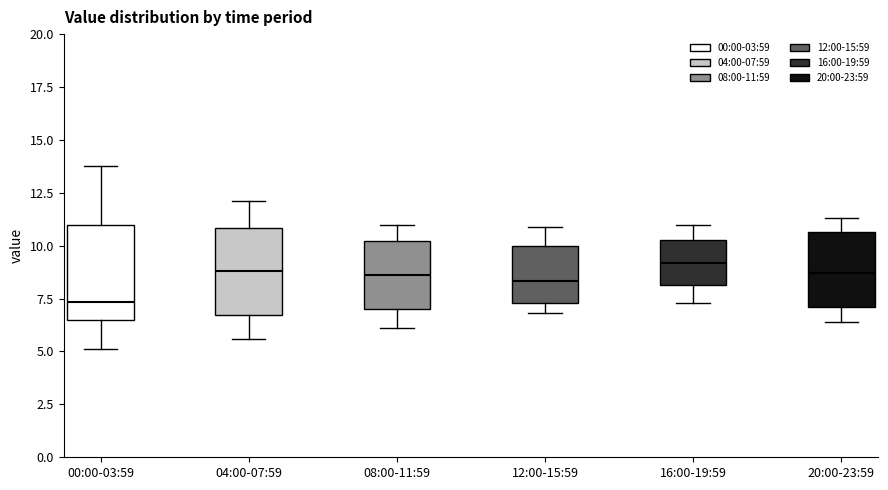

Reading left to right, read every box against the y-axis: the position of its median line, the range the box covers, and the ends of its whiskers. The values are not printed on the chart, so give them approximately, as read against the axis.

00:00-03:59: median 7.5, box 6.5 to 11.0, whiskers 5.0 to 14.0
04:00-07:59: median 9.0, box 6.5 to 11.0, whiskers 5.5 to 12.0
08:00-11:59: median 8.5, box 7.0 to 10.0, whiskers 6.0 to 11.0
12:00-15:59: median 8.5, box 7.5 to 10.0, whiskers 7.0 to 11.0
16:00-19:59: median 9.0, box 8.0 to 10.5, whiskers 7.5 to 11.0
20:00-23:59: median 8.5, box 7.0 to 10.5, whiskers 6.5 to 11.5